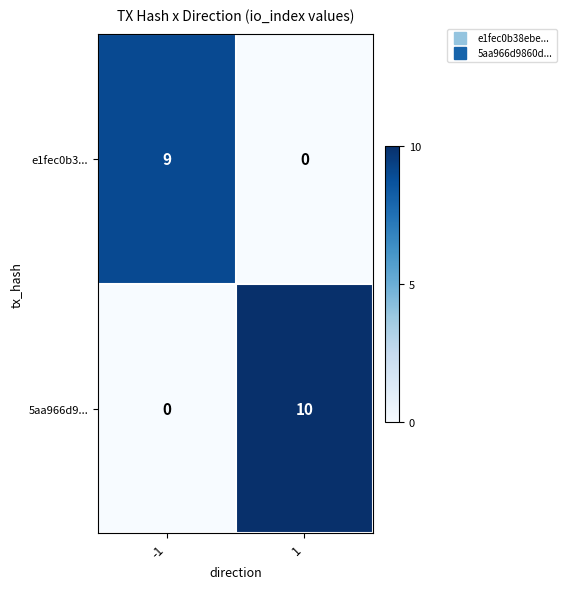

True or false: 5aa966d9... has a value of 10 at 1.

True